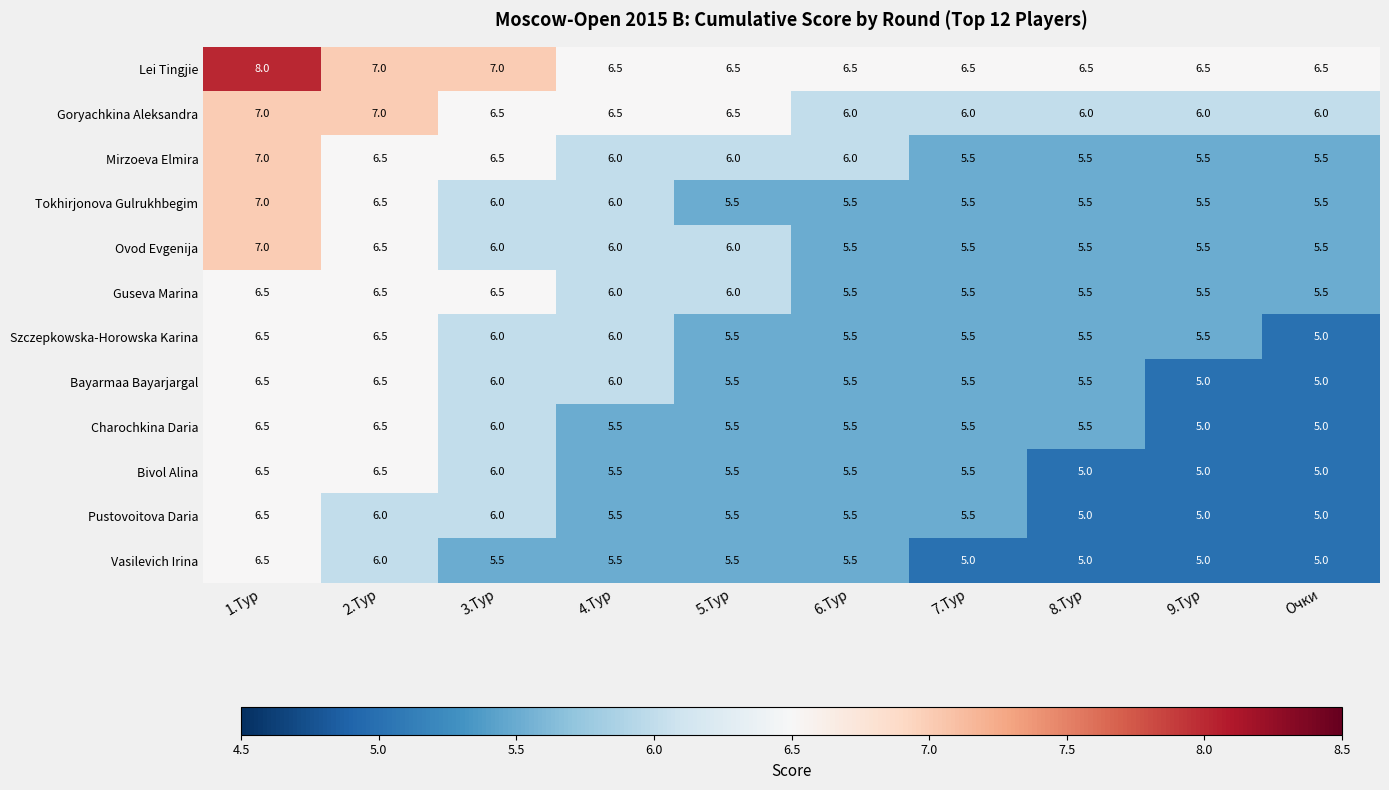

Read the Vasilevich Irina value at 6.Тур.

5.5